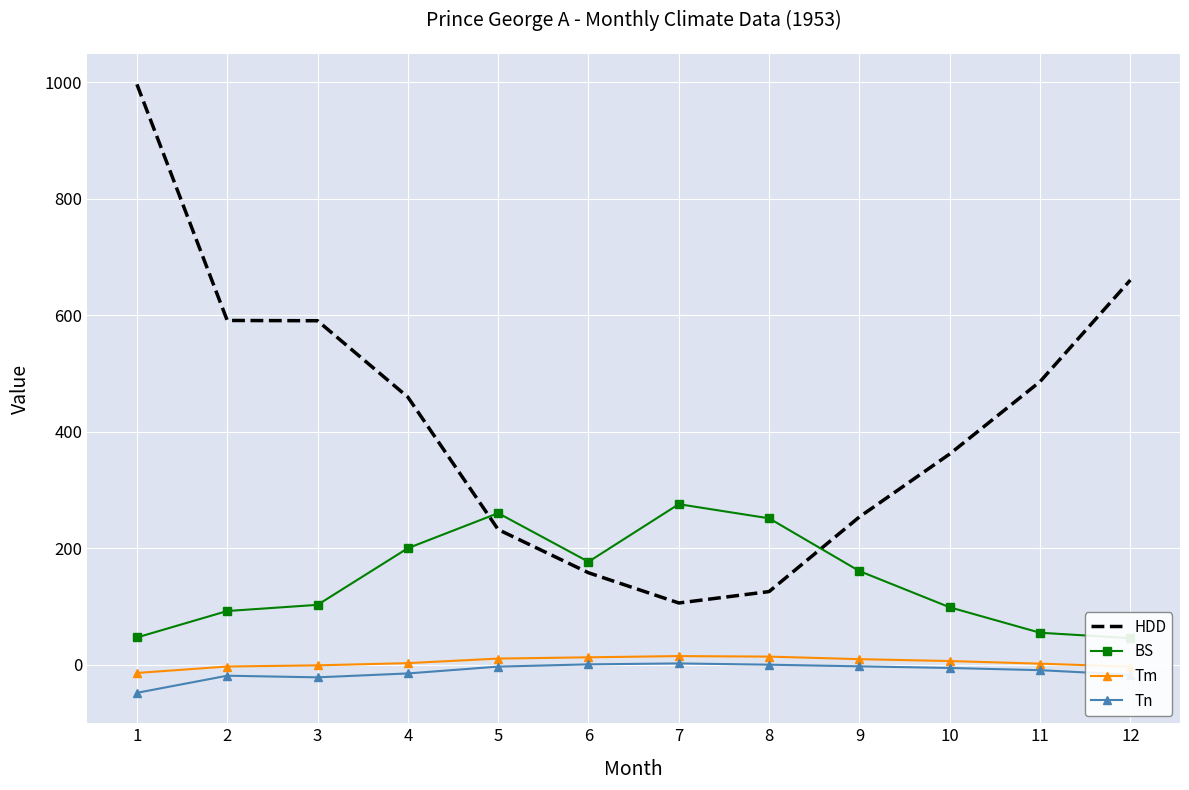

True or false: HDD and Tn cross at least once.

False